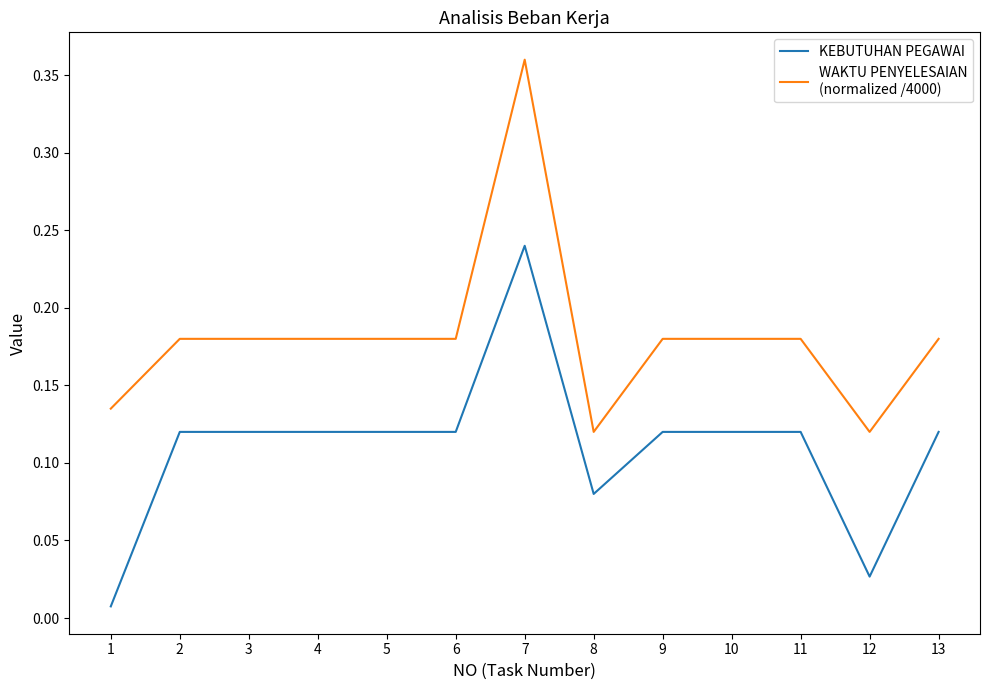

At which category is the sum across all series the highest?

7